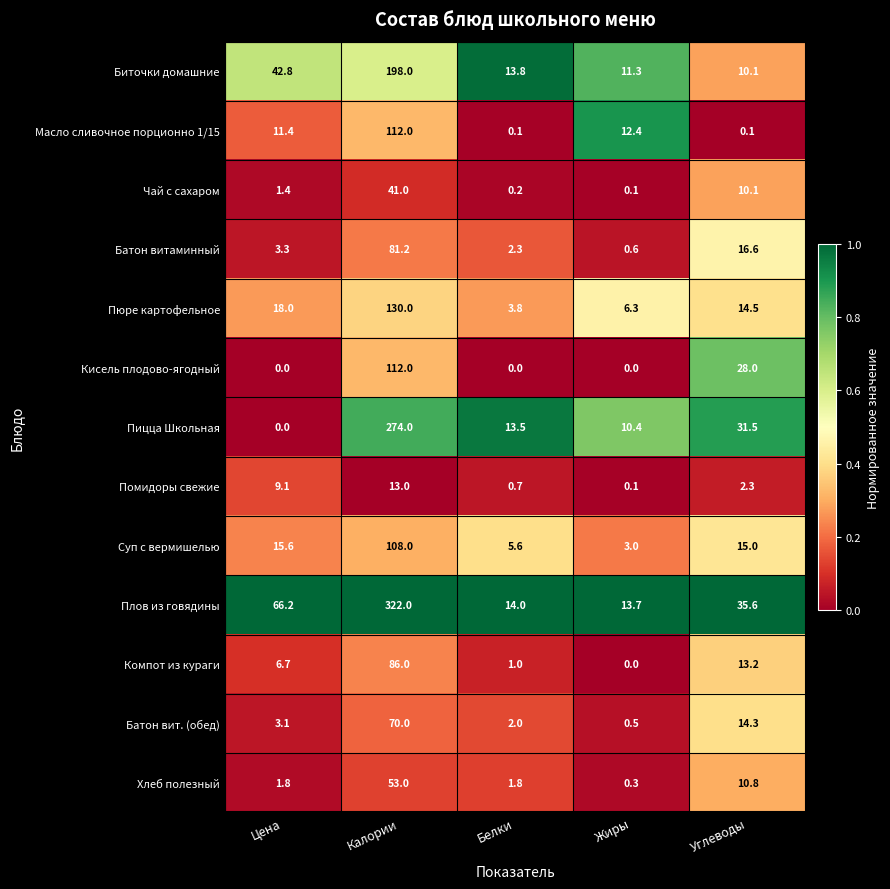

Is it true that Хлеб полезный equals 53.0 at Калории?

True